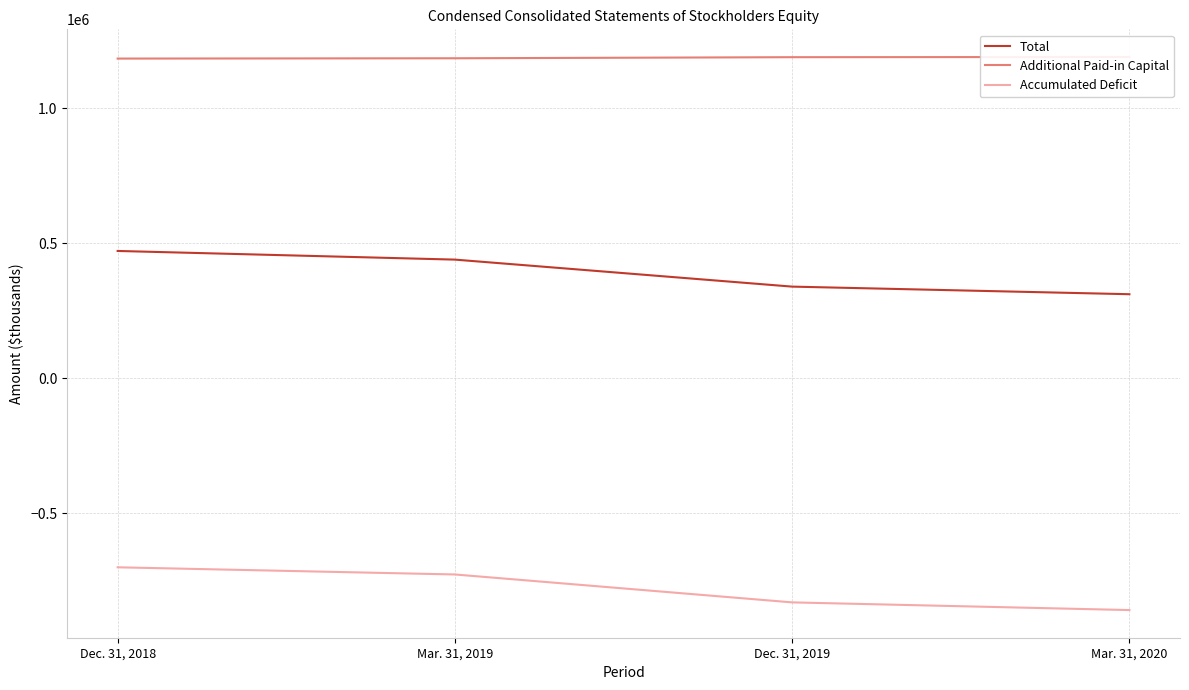

At which category is the sum across all series the highest?

Dec. 31, 2018